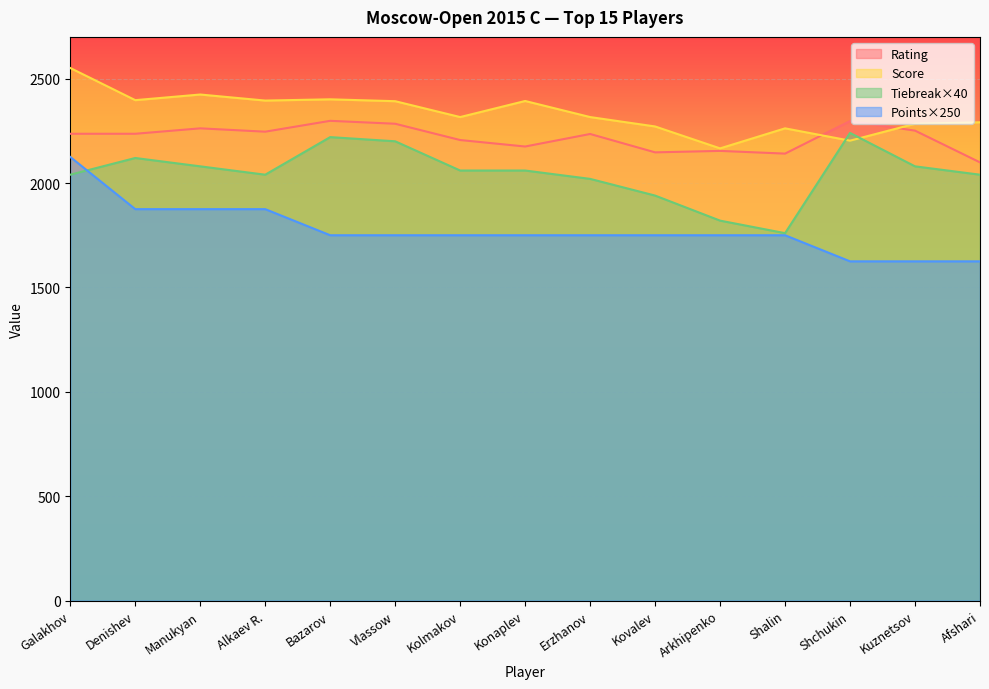

At which category is the sum across all series the highest?

Galakhov